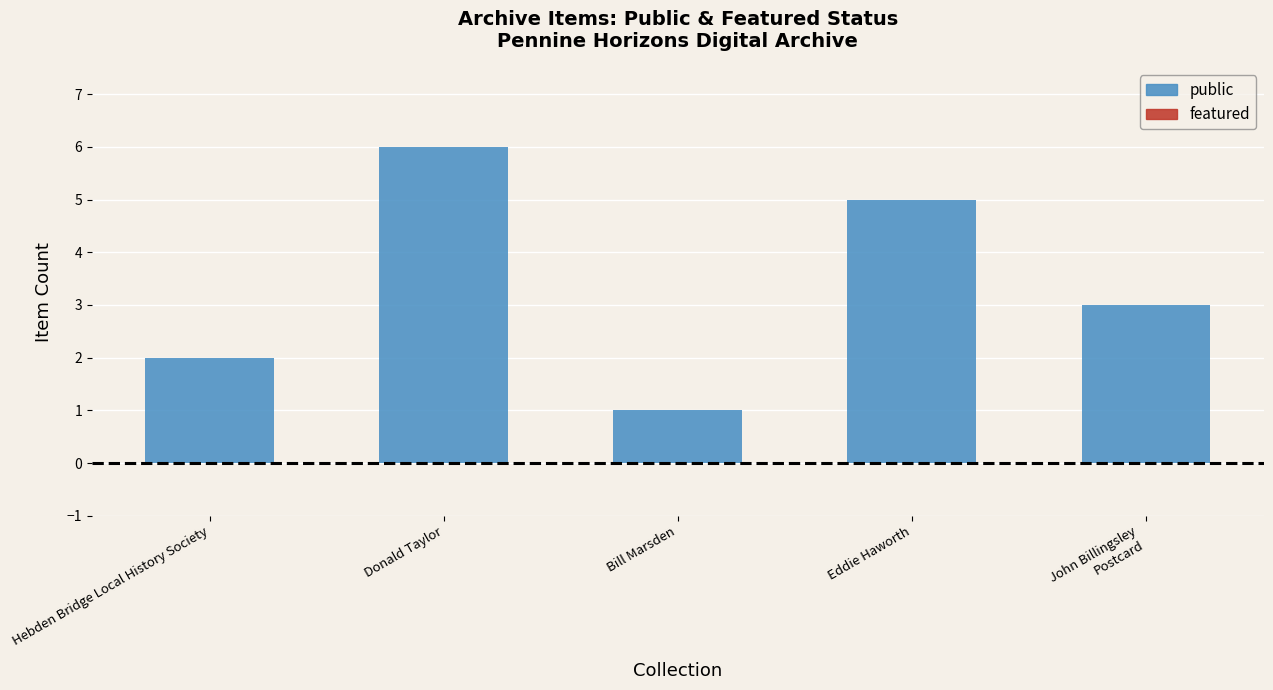

Approximately how many times larger is the value at Hebden Bridge Local History Society compared to Eddie Haworth?

0.4